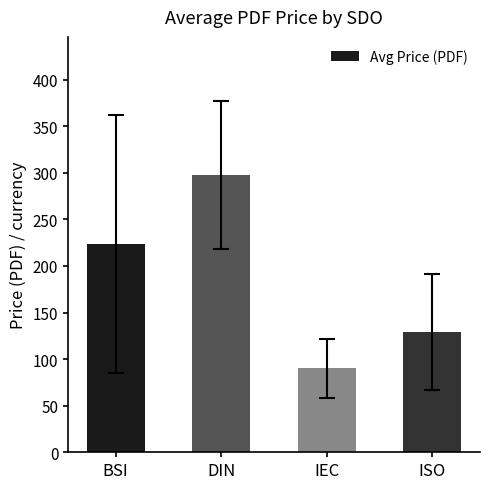

List the labels in order of value, smallest first.

IEC, ISO, BSI, DIN